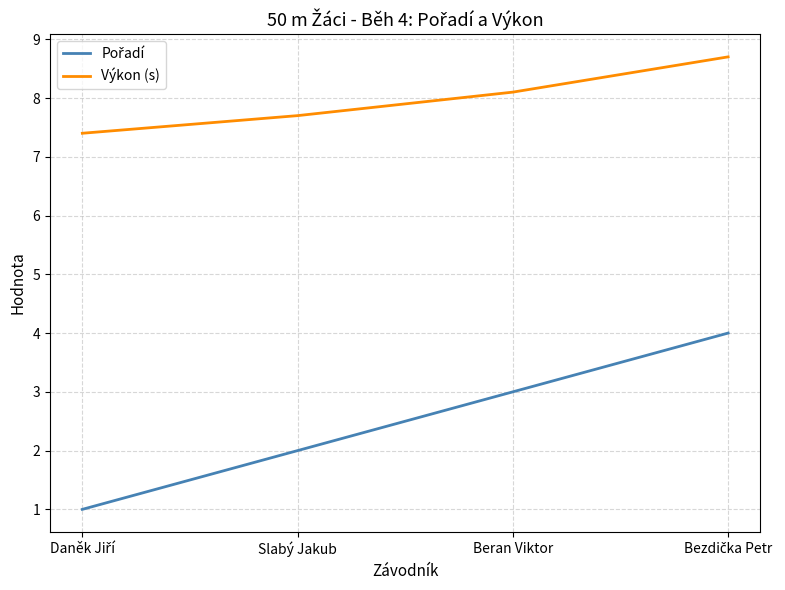

Which series has the largest total across all categories?

Výkon (s)